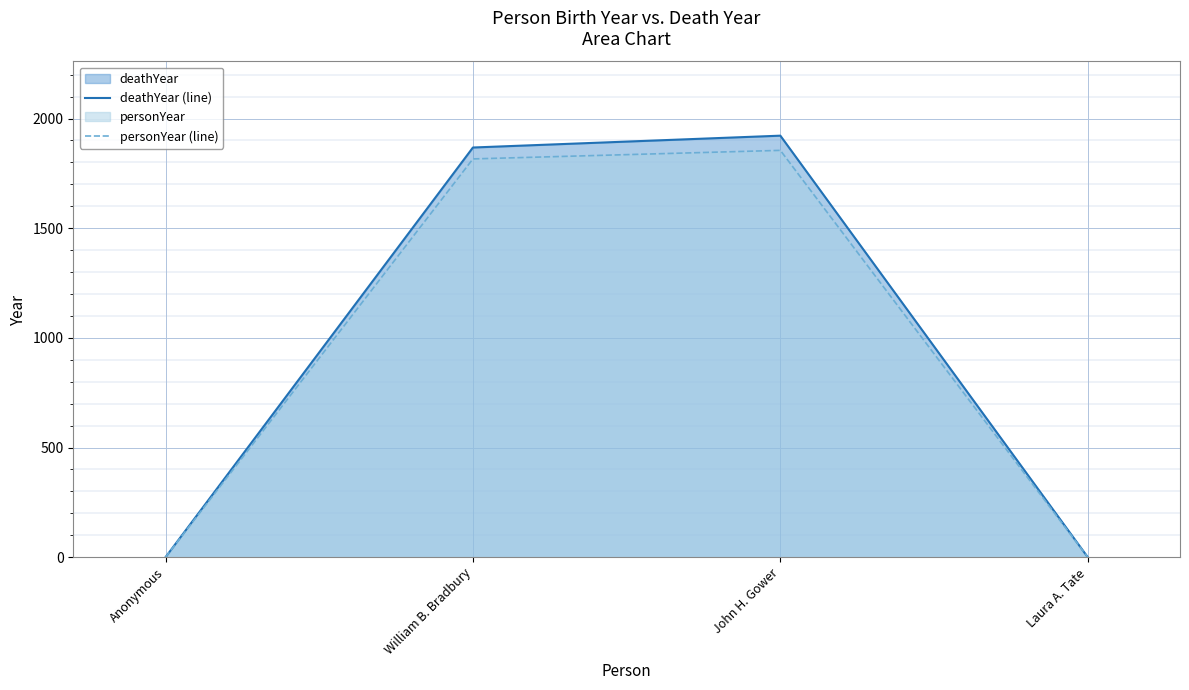

Rank the series by their maximum value, from highest to lowest.

deathYear (line), personYear (line)